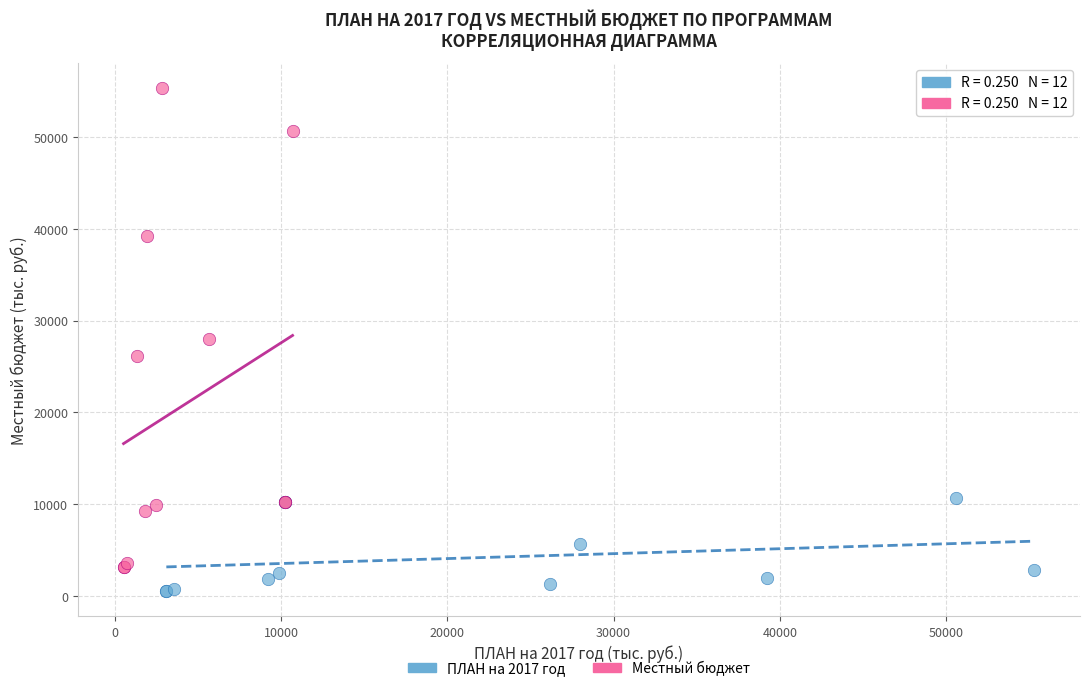

Which series reaches the maximum Y coordinate?

Местный бюджет